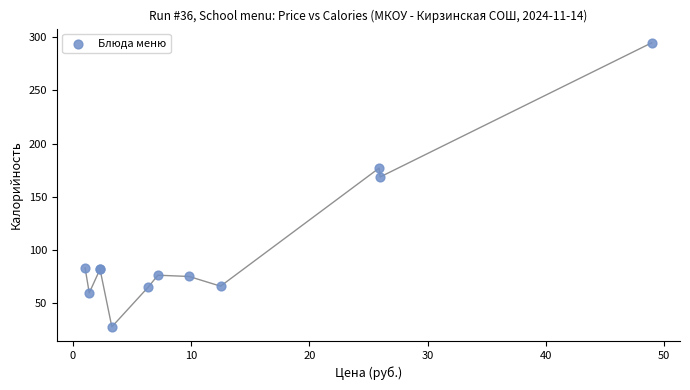

What Y value in the scatter plot is closest to 161?

168.7